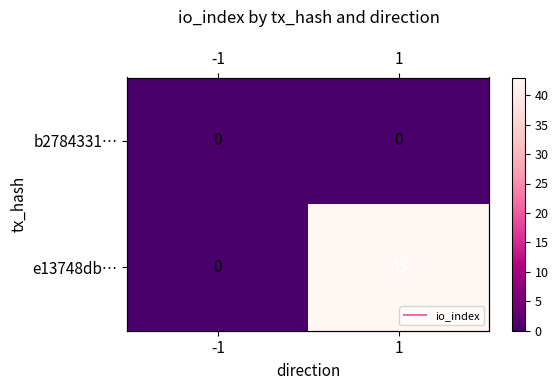

The e13748db… series shows 0 at -1. True or false?

True